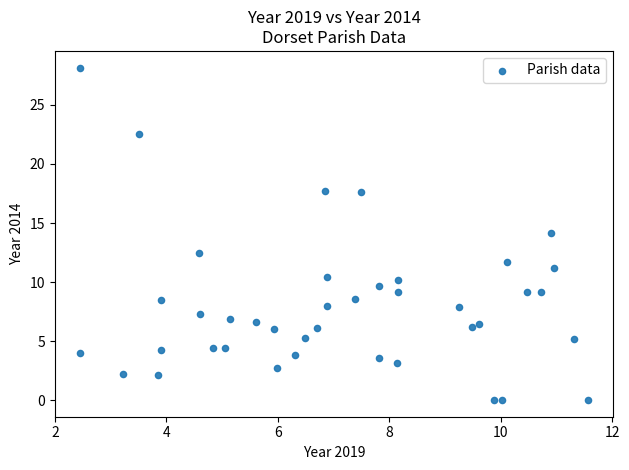

What is the range of Y values (max minus min)?

28.2